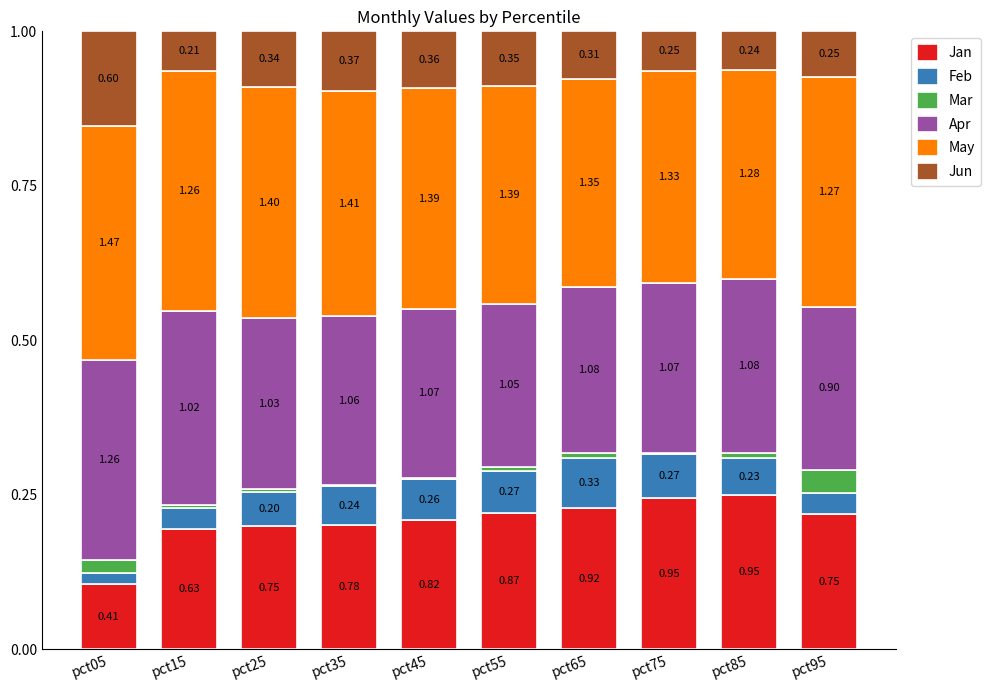

Is it true that Apr equals 0.3 at pct45?

True